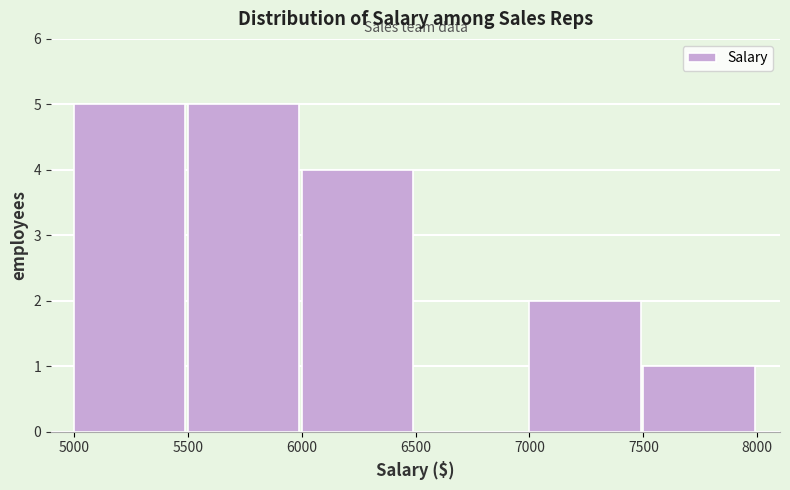

Reading left to right, list every bar in this chart as the range it spans on the x-axis followed by its height. The values are not printed on the chart, so give them approximately, as read against the axis.

5000 to 5500: 5
5500 to 6000: 5
6000 to 6500: 4
6500 to 7000: 0
7000 to 7500: 2
7500 to 8000: 1